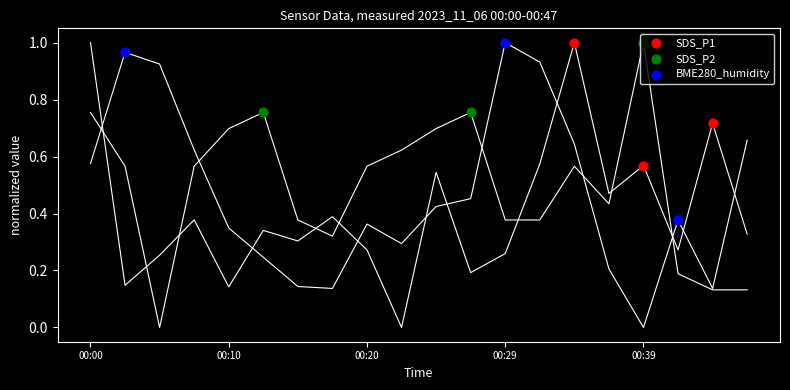

Which series reaches the minimum Y coordinate?

BME280_humidity